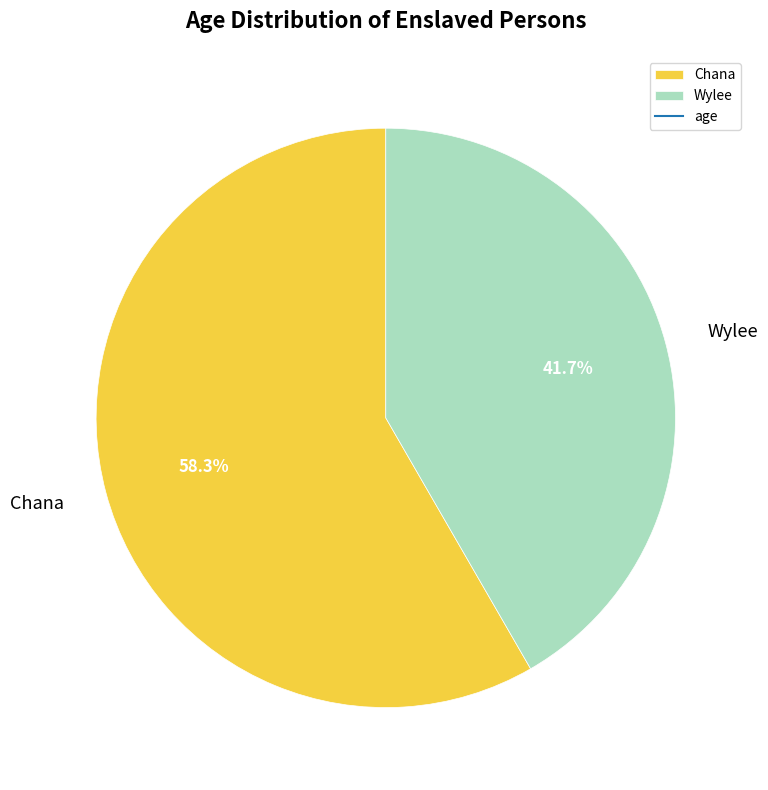

What percentage is the Wylee slice, to the nearest percent?

42%